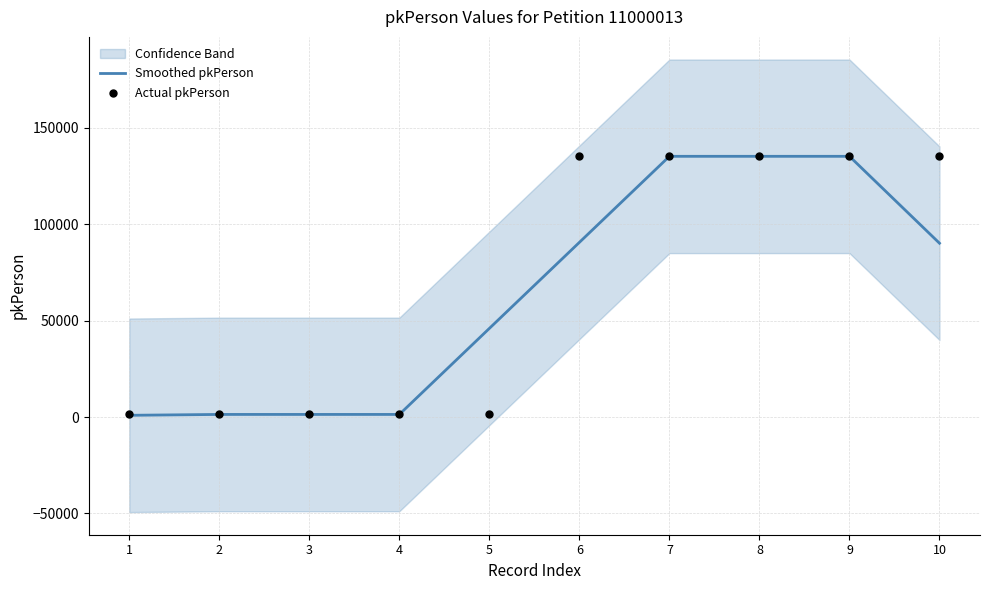

At which category is the sum across all series the highest?

9